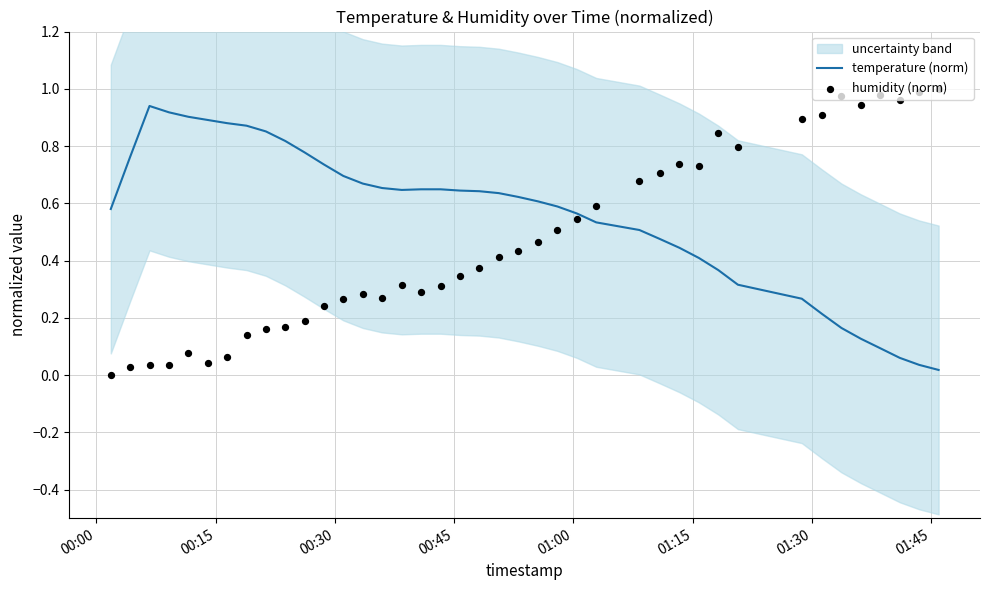

Is the value of temperature (norm) at 8 greater than the value of humidity (norm) at 32?

No